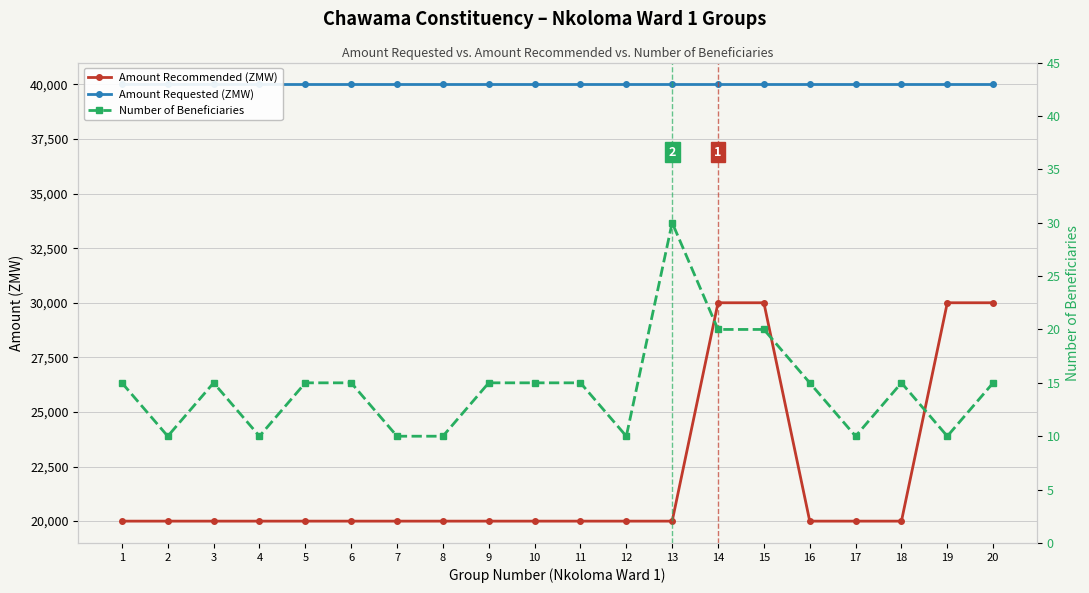

What is the value of the Amount Recommended (ZMW) point at the 5th from the left?

20000